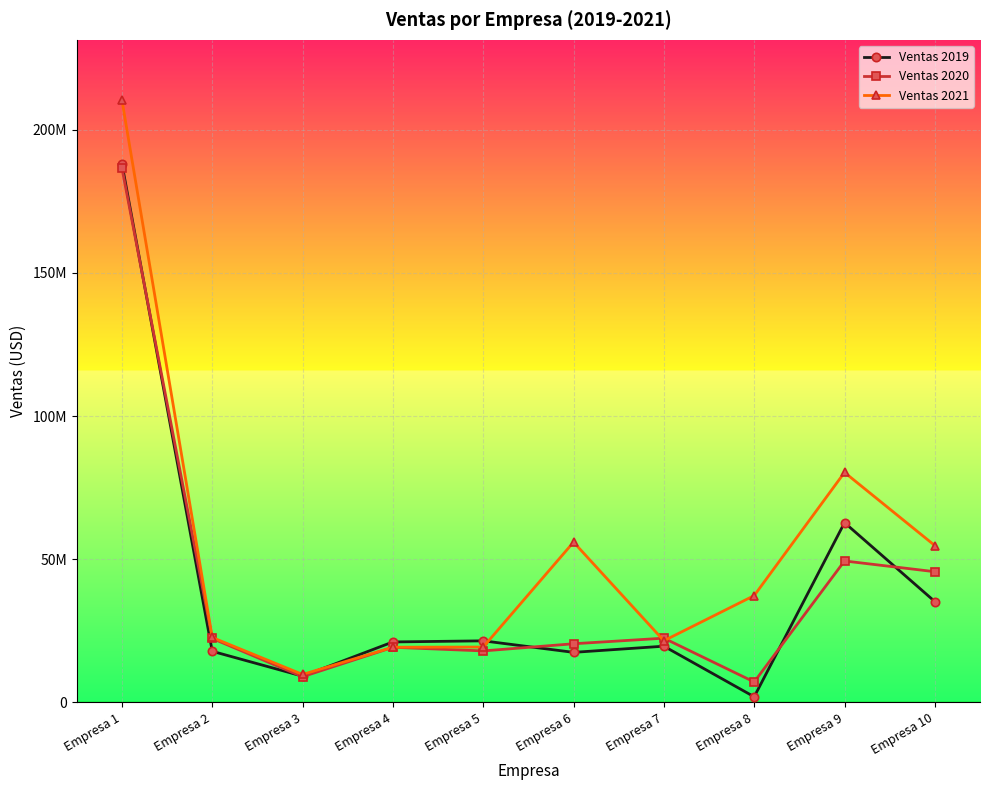

What is the approximate value of Ventas 2019 at Empresa 7?

19652342